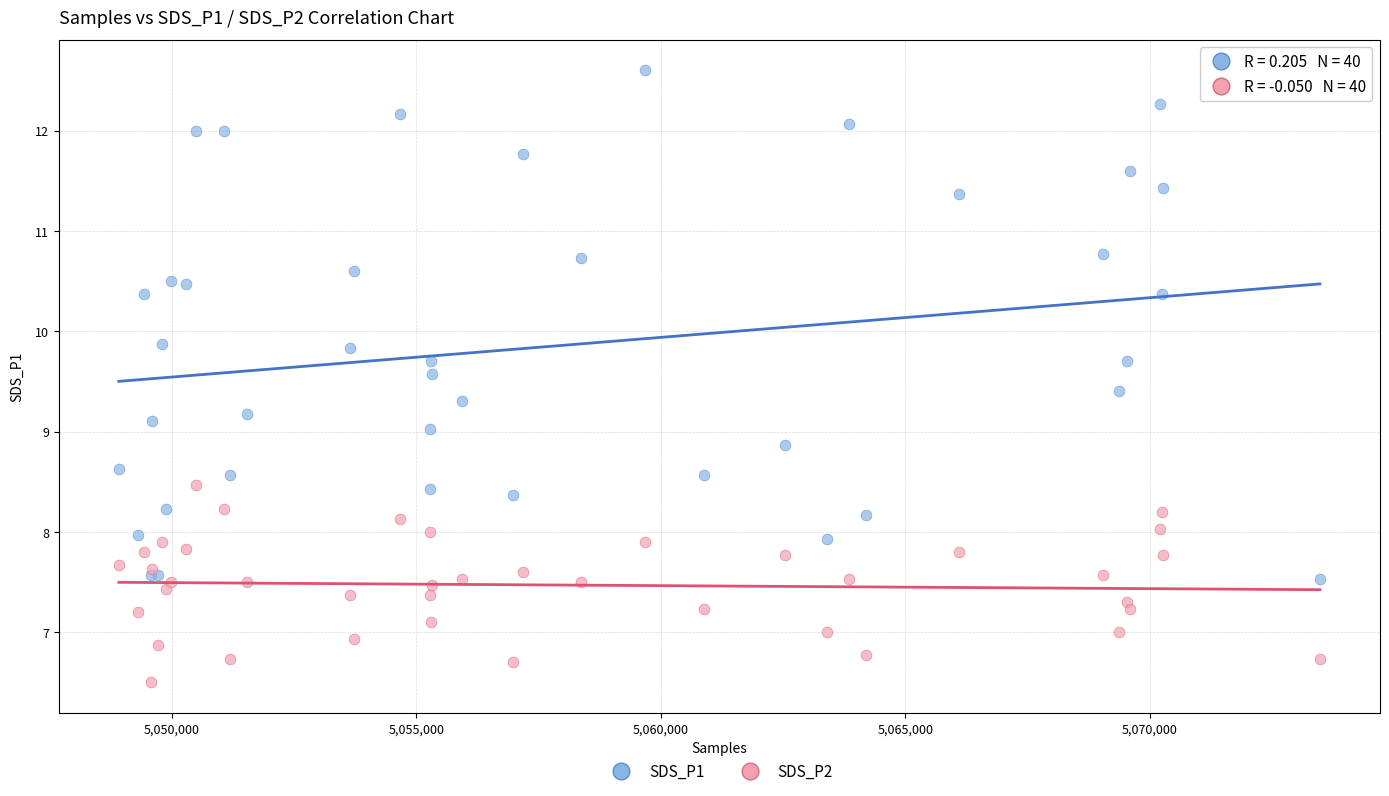

Which series reaches the minimum Y coordinate?

SDS_P2